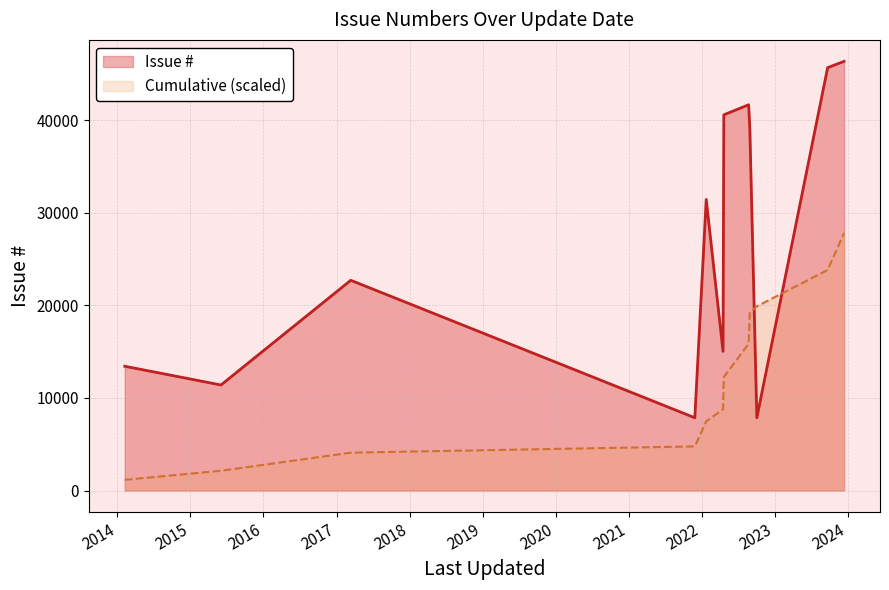

What is the ratio of the value at 2022-01-23 to the value at 2023-09-22?

0.7